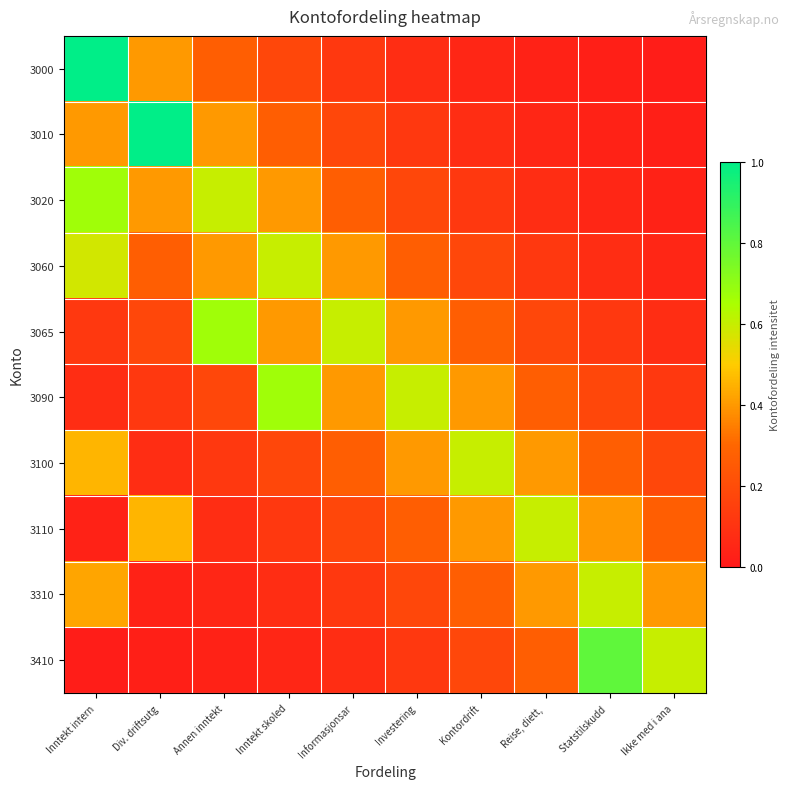

Reading left to right, what are all the values shown in this chart?

3000: Inntekt intern=1.0	Div. driftsutg=0.4	Annen inntekt=0.3	Inntekt skoled=0.2	Informasjonsar=0.1	Investering=0.1	Kontordrift=0.1	Reise, diett, =0.0	Statstilskudd =0.0	Ikke med i ana=0.0
3010: Inntekt intern=0.4	Div. driftsutg=1.0	Annen inntekt=0.4	Inntekt skoled=0.3	Informasjonsar=0.2	Investering=0.1	Kontordrift=0.1	Reise, diett, =0.1	Statstilskudd =0.0	Ikke med i ana=0.0
3020: Inntekt intern=0.7	Div. driftsutg=0.4	Annen inntekt=0.6	Inntekt skoled=0.4	Informasjonsar=0.3	Investering=0.2	Kontordrift=0.1	Reise, diett, =0.1	Statstilskudd =0.1	Ikke med i ana=0.0
3060: Inntekt intern=0.6	Div. driftsutg=0.3	Annen inntekt=0.4	Inntekt skoled=0.6	Informasjonsar=0.4	Investering=0.3	Kontordrift=0.2	Reise, diett, =0.1	Statstilskudd =0.1	Ikke med i ana=0.1
3065: Inntekt intern=0.1	Div. driftsutg=0.2	Annen inntekt=0.7	Inntekt skoled=0.4	Informasjonsar=0.6	Investering=0.4	Kontordrift=0.3	Reise, diett, =0.2	Statstilskudd =0.1	Ikke med i ana=0.1
3090: Inntekt intern=0.1	Div. driftsutg=0.1	Annen inntekt=0.2	Inntekt skoled=0.7	Informasjonsar=0.4	Investering=0.6	Kontordrift=0.4	Reise, diett, =0.3	Statstilskudd =0.2	Ikke med i ana=0.1
3100: Inntekt intern=0.5	Div. driftsutg=0.1	Annen inntekt=0.1	Inntekt skoled=0.2	Informasjonsar=0.3	Investering=0.4	Kontordrift=0.6	Reise, diett, =0.4	Statstilskudd =0.3	Ikke med i ana=0.2
3110: Inntekt intern=0.0	Div. driftsutg=0.5	Annen inntekt=0.1	Inntekt skoled=0.1	Informasjonsar=0.2	Investering=0.3	Kontordrift=0.4	Reise, diett, =0.6	Statstilskudd =0.4	Ikke med i ana=0.3
3310: Inntekt intern=0.4	Div. driftsutg=0.0	Annen inntekt=0.1	Inntekt skoled=0.1	Informasjonsar=0.1	Investering=0.2	Kontordrift=0.3	Reise, diett, =0.4	Statstilskudd =0.6	Ikke med i ana=0.4
3410: Inntekt intern=0.0	Div. driftsutg=0.0	Annen inntekt=0.0	Inntekt skoled=0.1	Informasjonsar=0.1	Investering=0.1	Kontordrift=0.2	Reise, diett, =0.3	Statstilskudd =0.8	Ikke med i ana=0.6